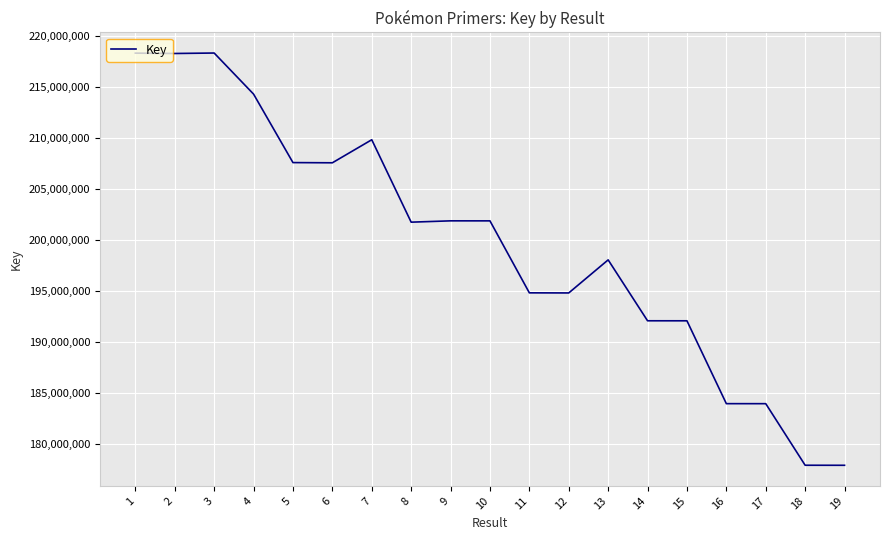

What is the difference between the maximum and second lowest values?

40412557